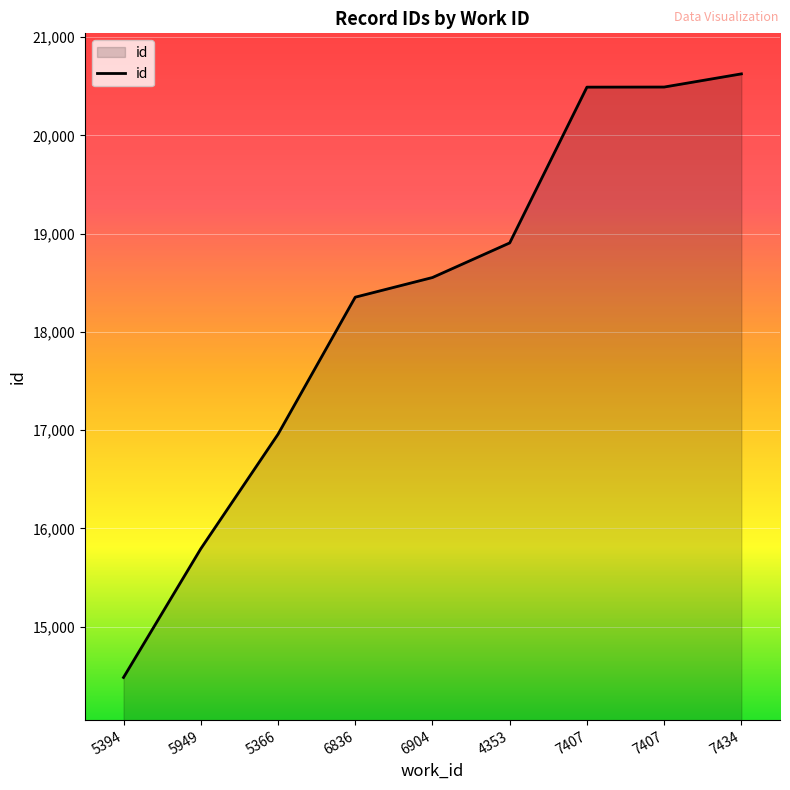

How many lines are shown in the chart?

1